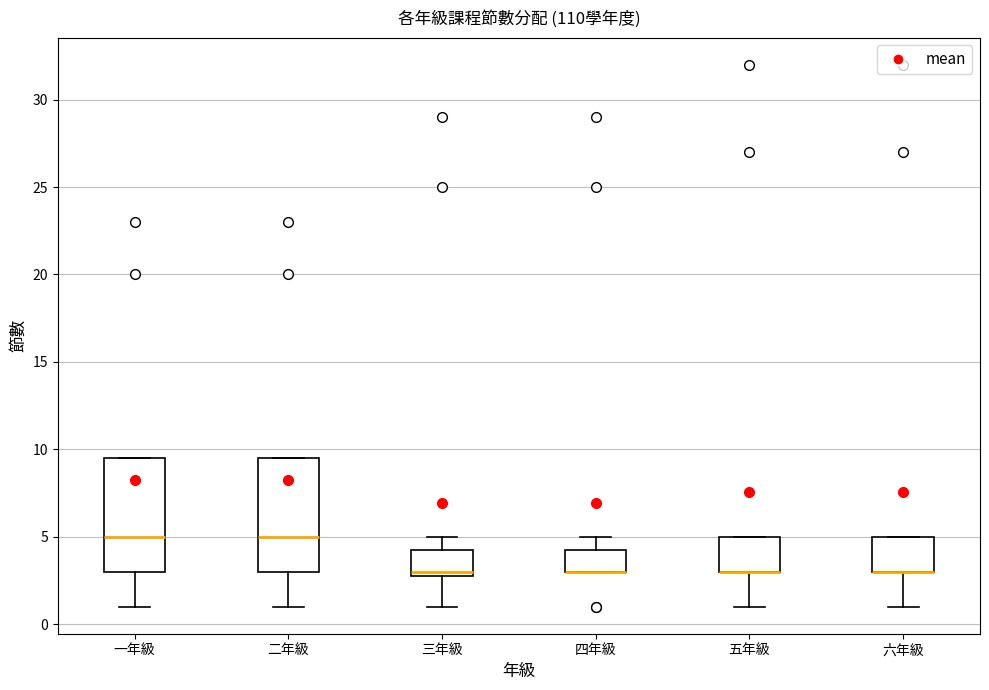

Reading left to right, transcribe this box plot: for each box, give where its median line is, the range the box spans, and where its two whiskers end, as read against the y-axis. The values are not printed on the chart, so give them approximately, as read against the axis.

一年級: median 5.0, box 3.0 to 9.5, whiskers 1.0 to 9.5
二年級: median 5.0, box 3.0 to 9.5, whiskers 1.0 to 9.5
三年級: median 3.0 (just above the box's lower edge), box 3.0 to 4.5, whiskers 1.0 to 5.0
四年級: median 3.0 (drawn on the box's lower edge), box 3.0 to 4.5, whiskers 3.0 to 5.0
五年級: median 3.0 (drawn on the box's lower edge), box 3.0 to 5.0, whiskers 1.0 to 5.0
六年級: median 3.0 (drawn on the box's lower edge), box 3.0 to 5.0, whiskers 1.0 to 5.0